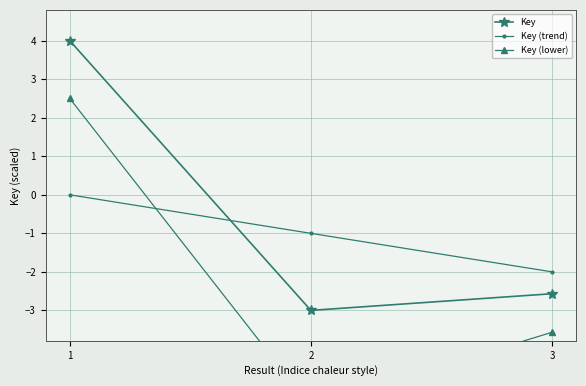

What are all the series names shown in the legend?

Key, Key (trend), Key (lower)